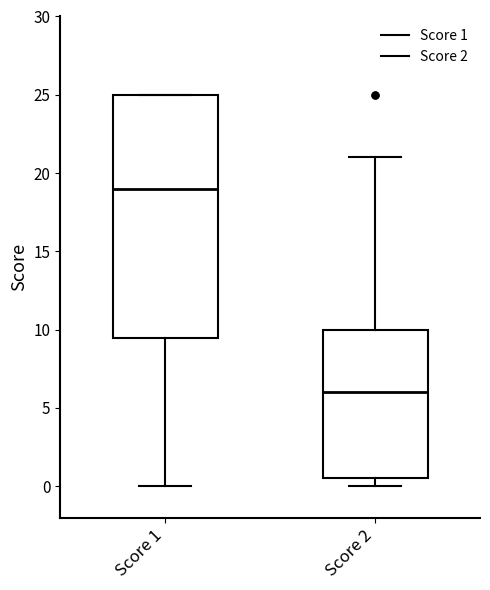

Which box is the tallest, from its lower edge to its upper edge?

Score 1